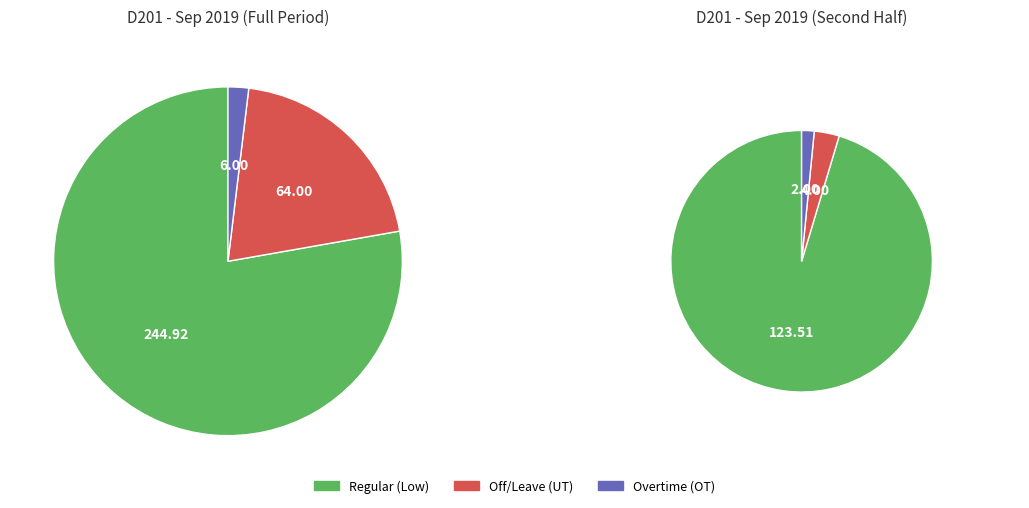

Combined, what portion of the pie is 1 and 4?

8.4%